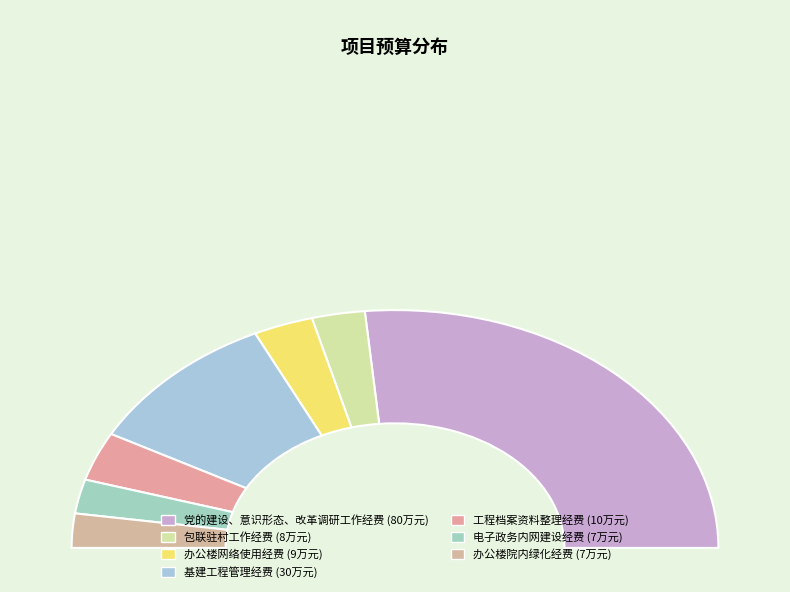

Does 电子政务内网建设经费 account for over 50% of the chart?

No